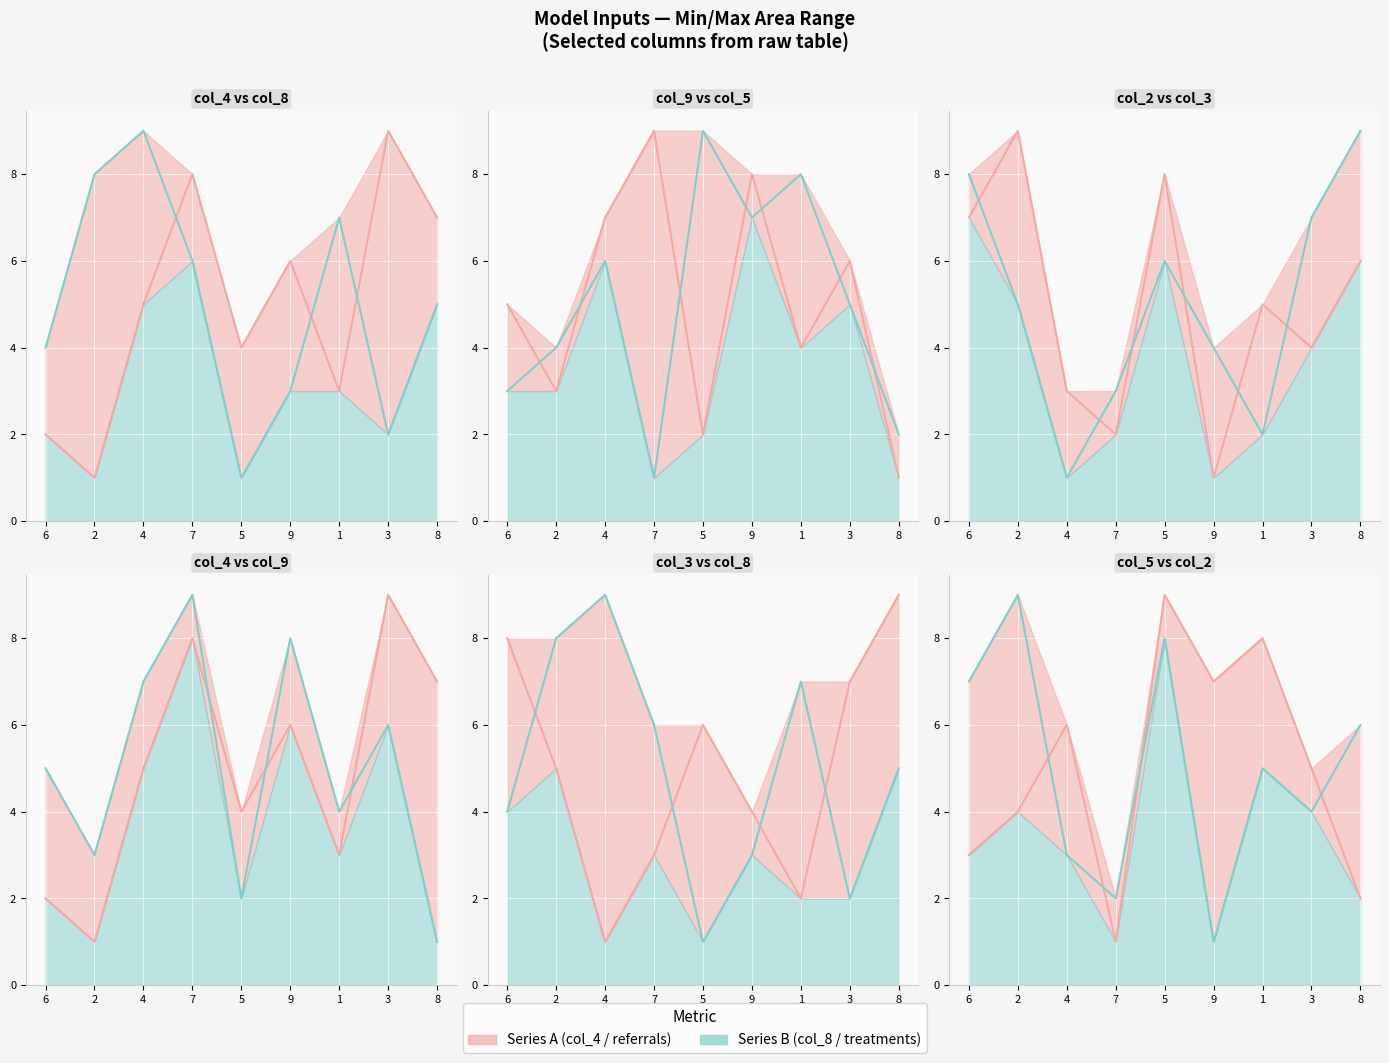

What is the spread (max minus min) of values at 1?

6